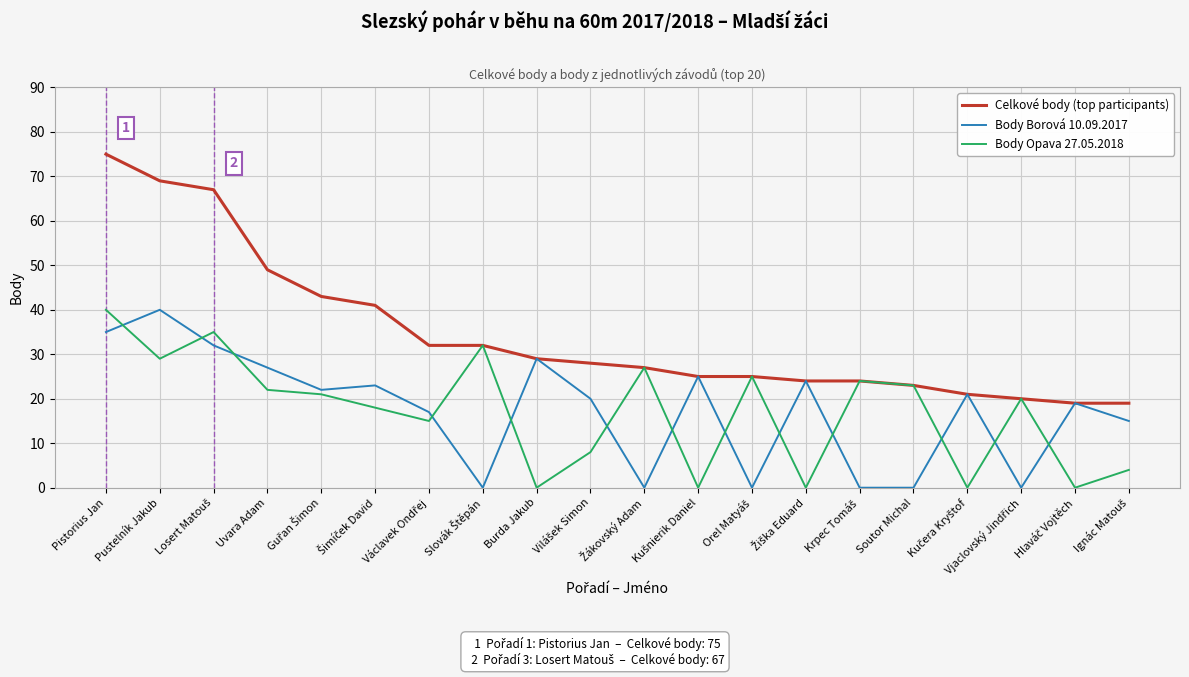

The value of Celkové body (top participants) at Uvara Adam is 49. True or false?

True